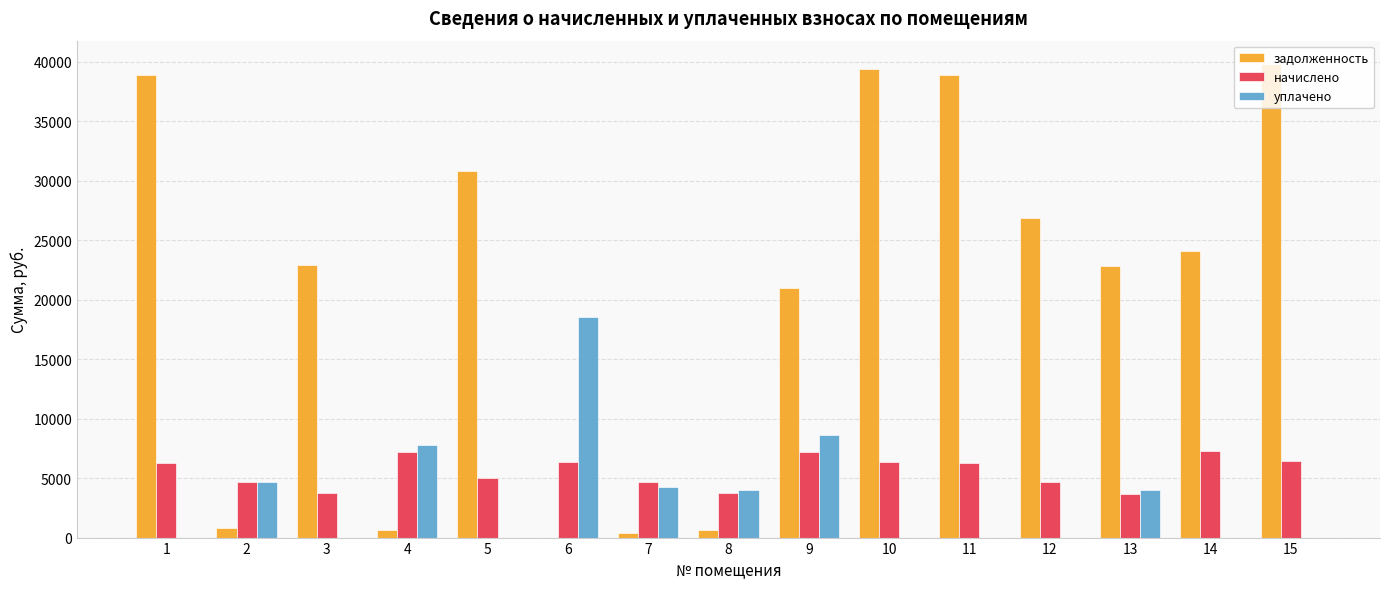

What is the maximum value shown in the chart?

39779.1